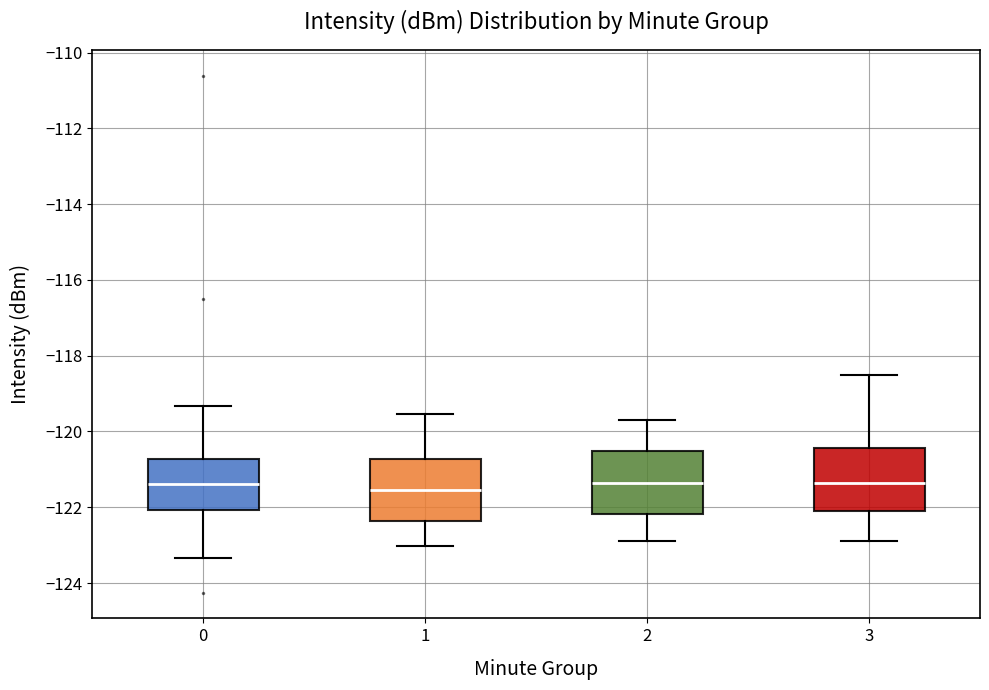

Reading left to right, read every box against the y-axis: the position of its median line, the range the box covers, and the ends of its whiskers. The values are not printed on the chart, so give them approximately, as read against the axis.

0: median -121.4, box -122.0 to -120.8, whiskers -123.4 to -119.4
1: median -121.6, box -122.4 to -120.8, whiskers -123.0 to -119.6
2: median -121.4, box -122.2 to -120.6, whiskers -122.8 to -119.6
3: median -121.4, box -122.0 to -120.4, whiskers -122.8 to -118.4